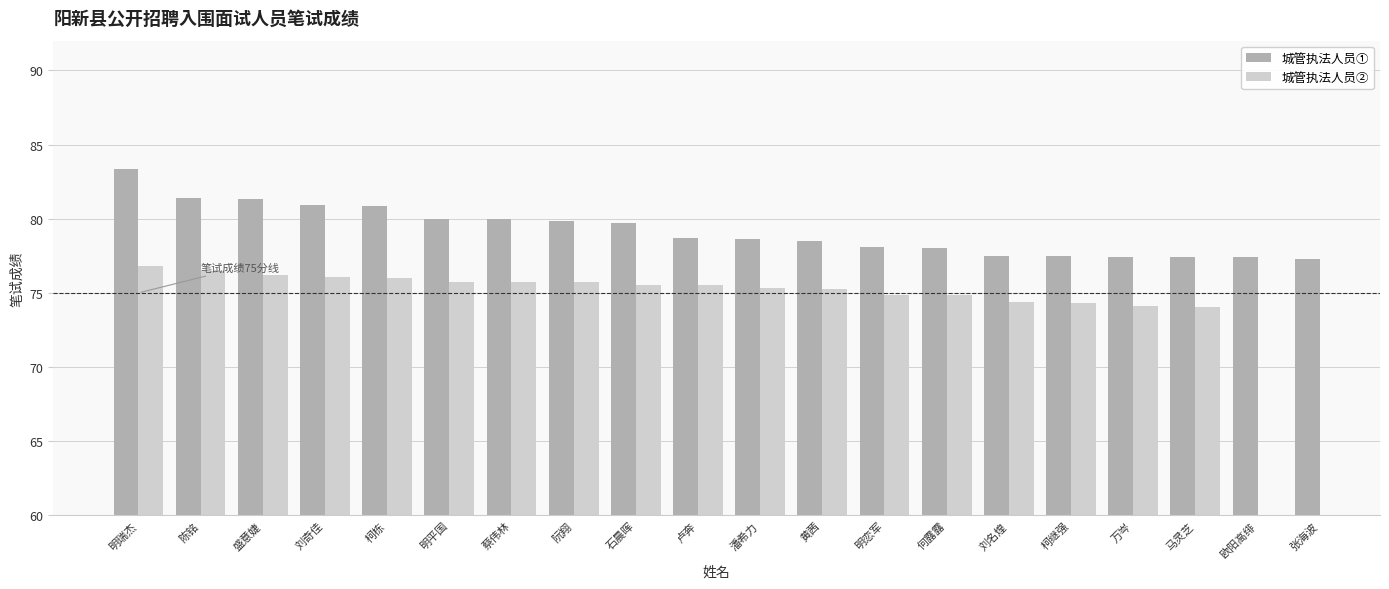

At which label is 城管执法人员② closest to 75?

明恋军